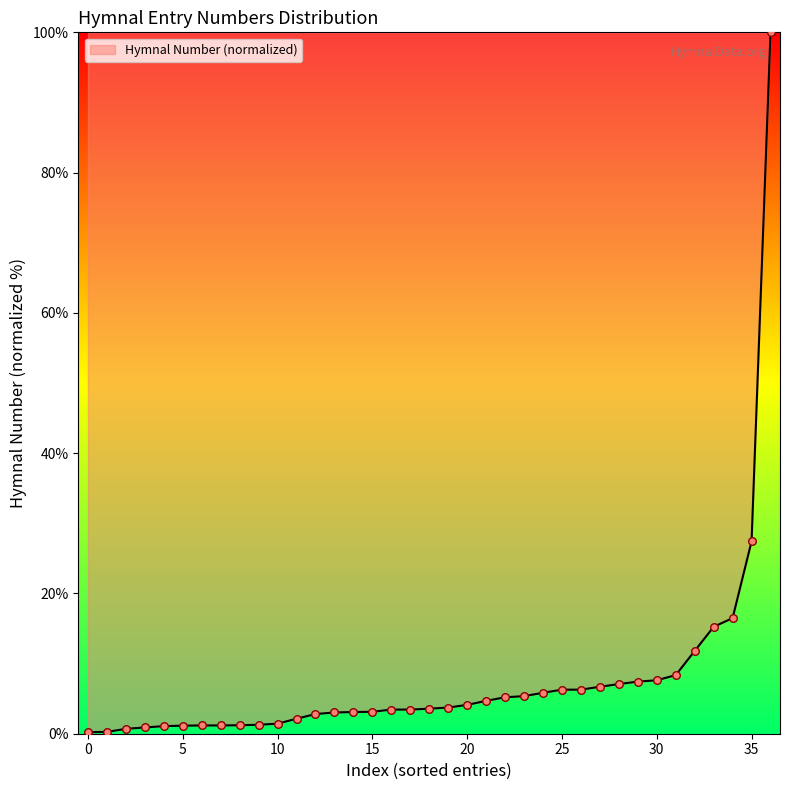

What is the difference between the maximum and minimum values?

99.8